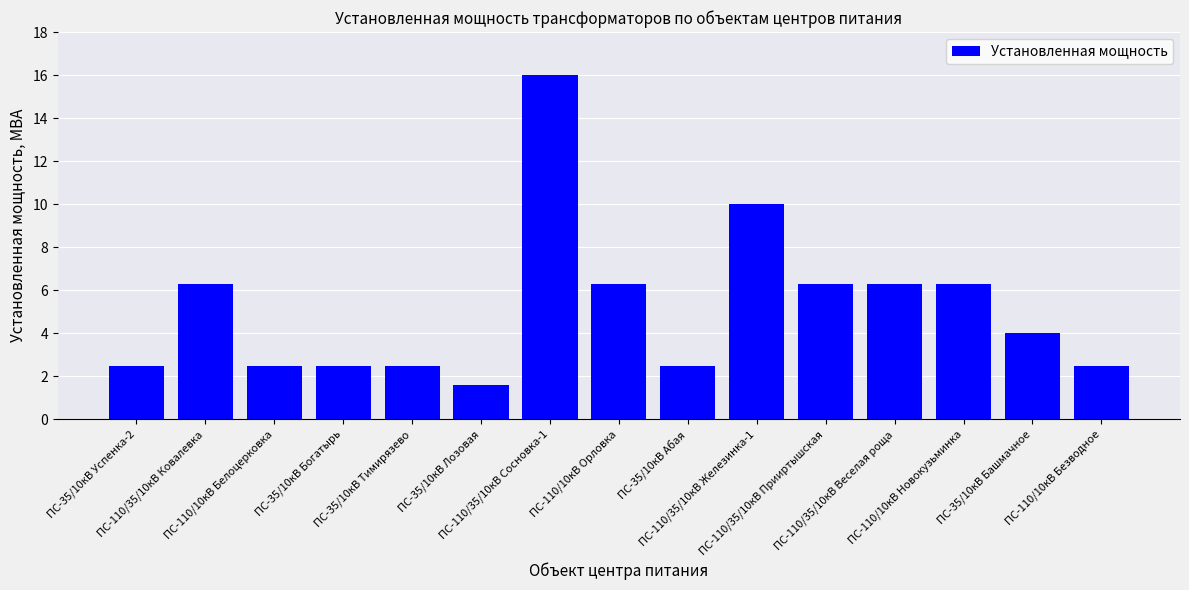

What is the label of the 2nd bar from the left?

ПС-110/35/10кВ Ковалевка